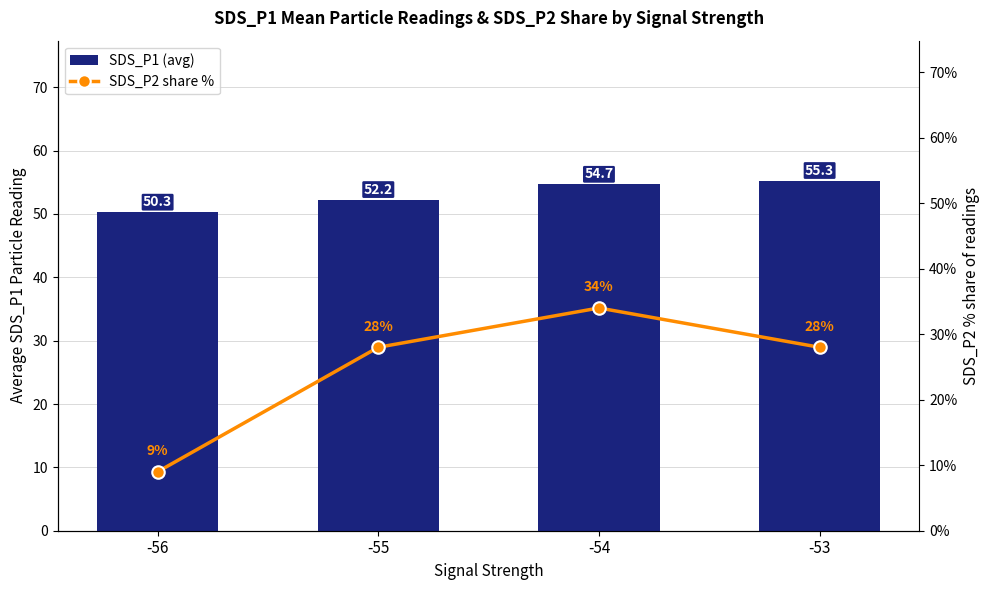

Reading left to right, transcribe all the data shown in this chart.

SDS_P1 (avg): 50.3	52.2	54.7	55.3
SDS_P2 share %: 9.0	28.0	34.0	28.0